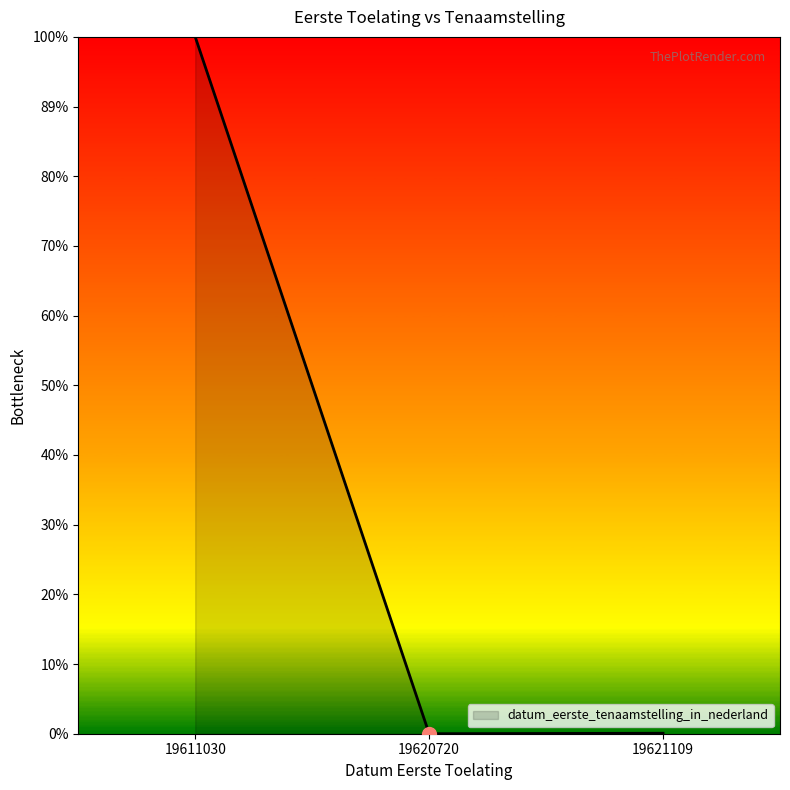

Does the chart display data point markers on the line(s)?

No